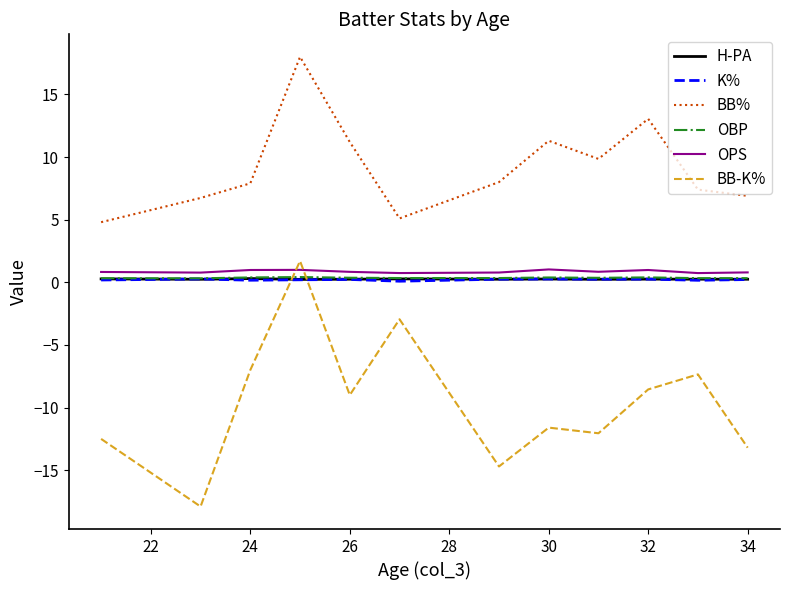

Which series has the widest spread of values?

BB-K%